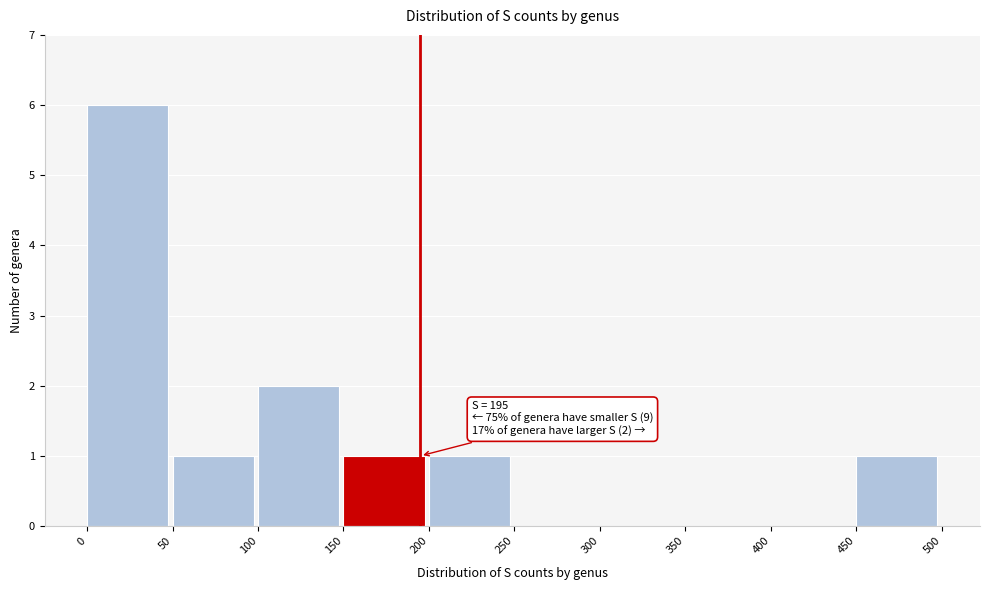

Which range on the x-axis has the tallest bar?

0 to 50